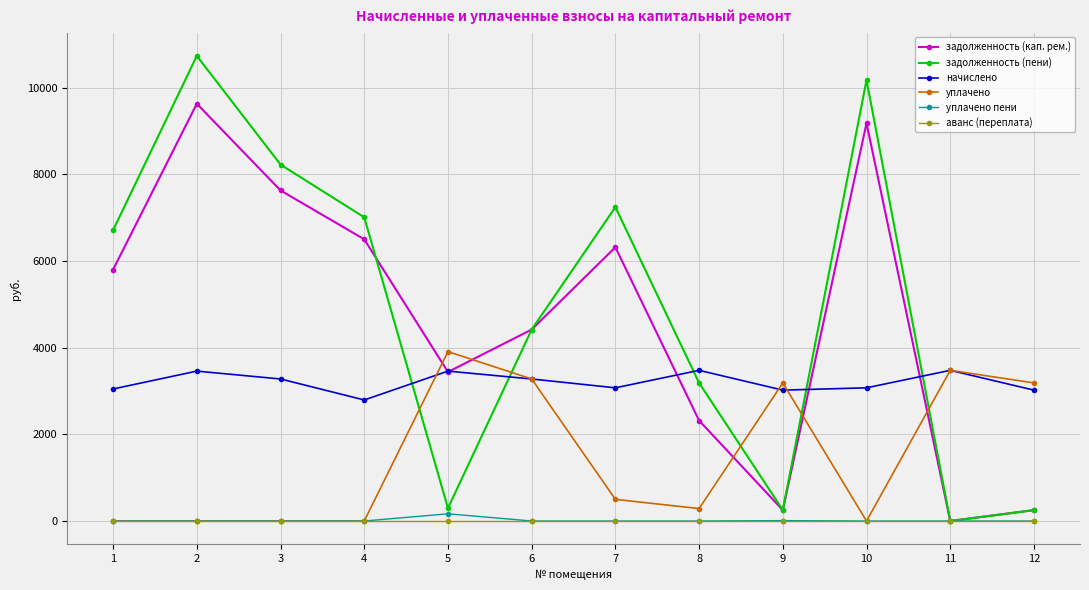

True or false: аванс (переплата) and начислено intersect in this chart.

False